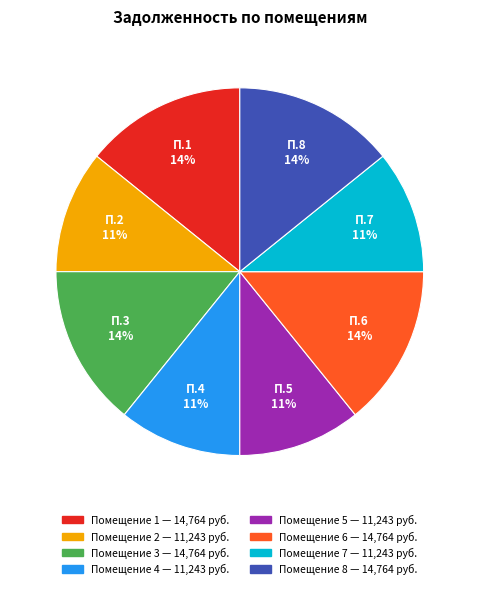

To the nearest percent, what is the difference between the largest and smallest slice percentages?

3%